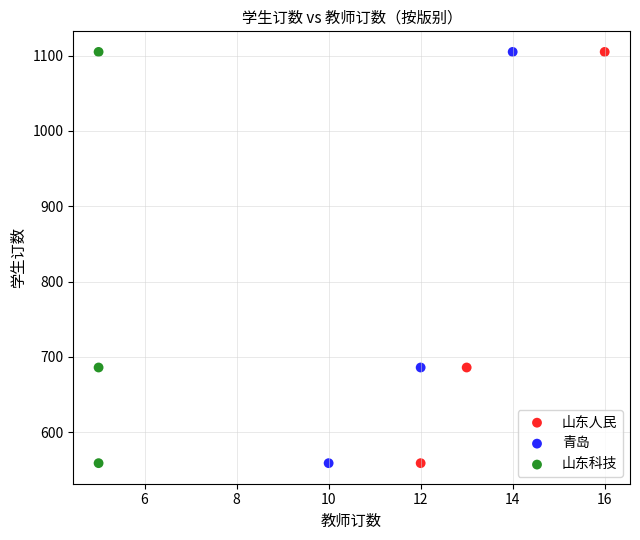

What are all the series names shown in the legend?

山东人民, 青岛, 山东科技